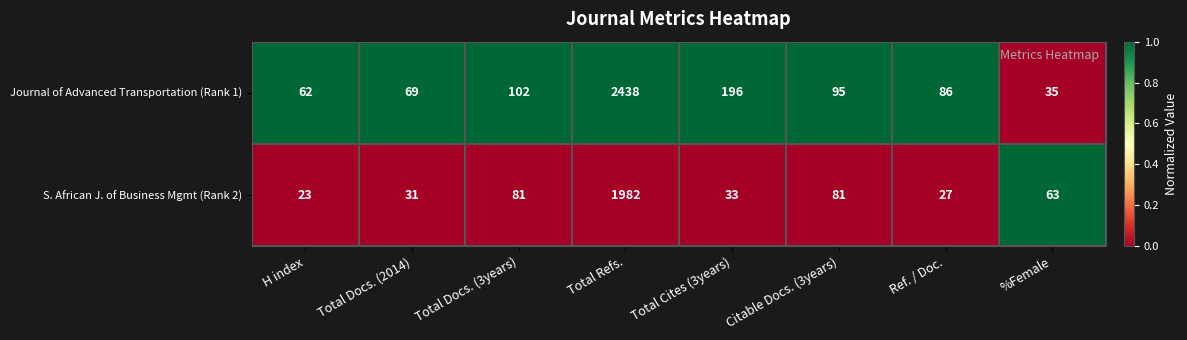

Which series changed the most between Citable Docs. (3years) and %Female?

Journal of Advanced Transportation (Rank 1)